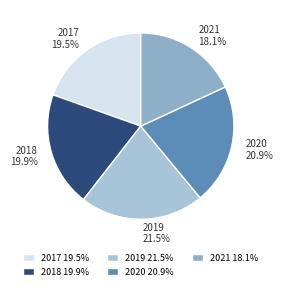

To the nearest percent, what is the average slice percentage?

20%